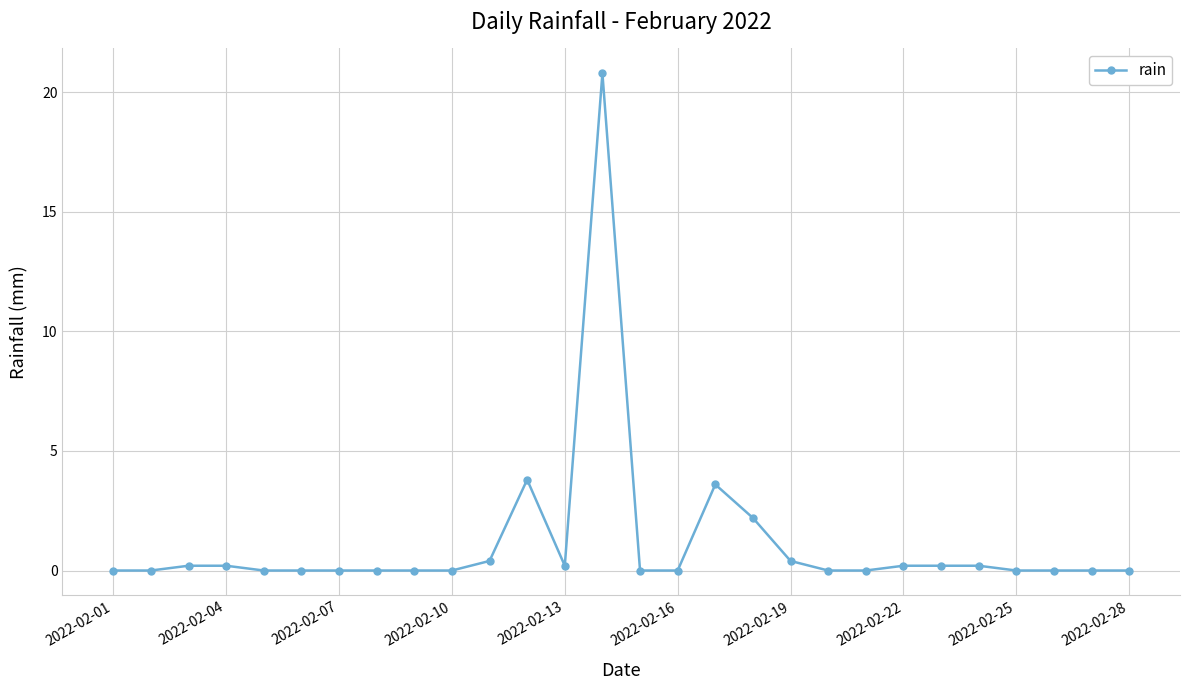

How many categories are shown in the chart?

28